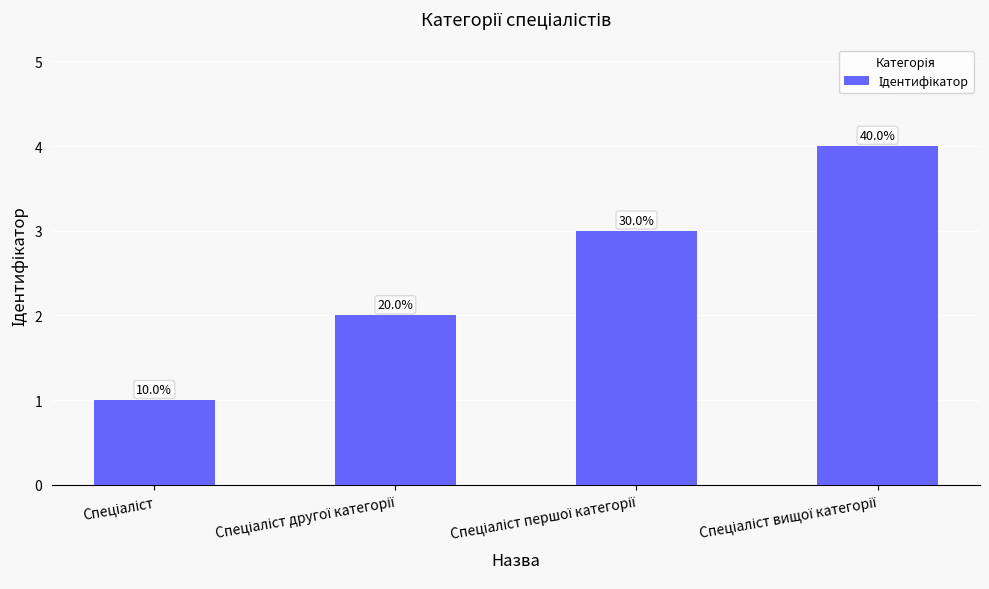

Is it true that the value at Спеціаліст другої категорії is 3?

False